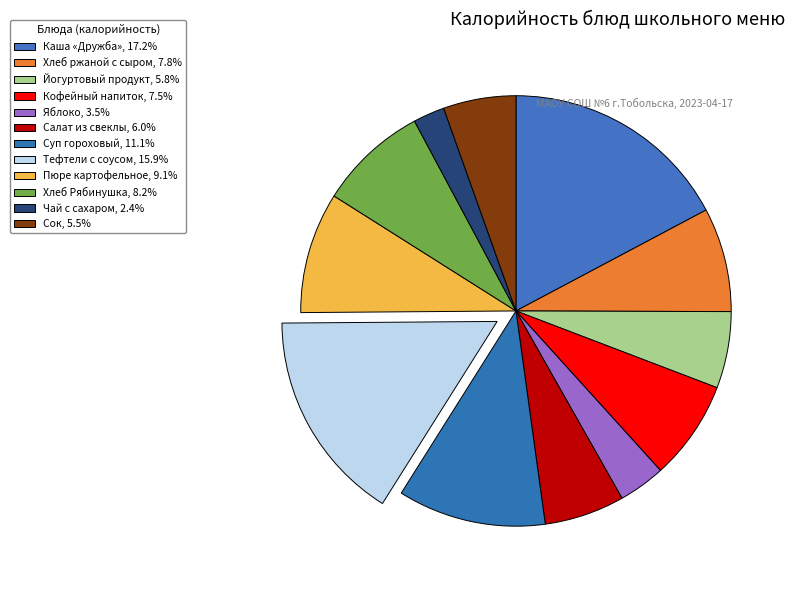

How many segments does this pie chart have?

12